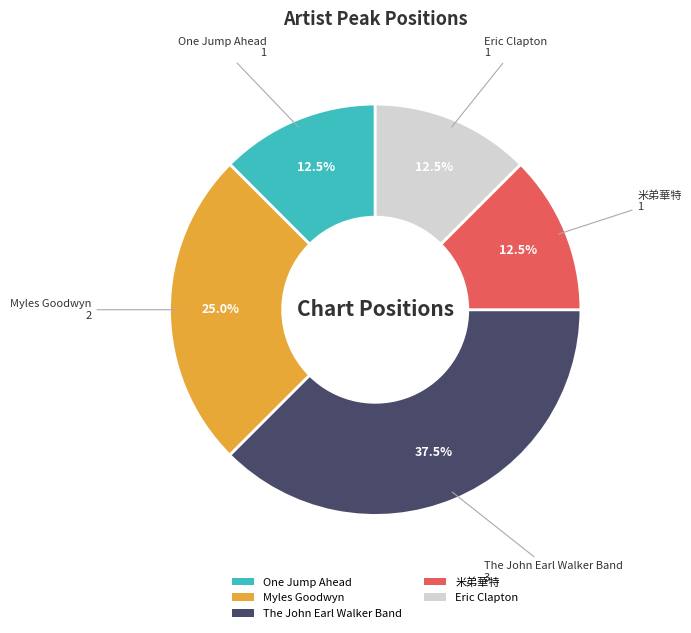

Is there a majority slice in this chart?

No